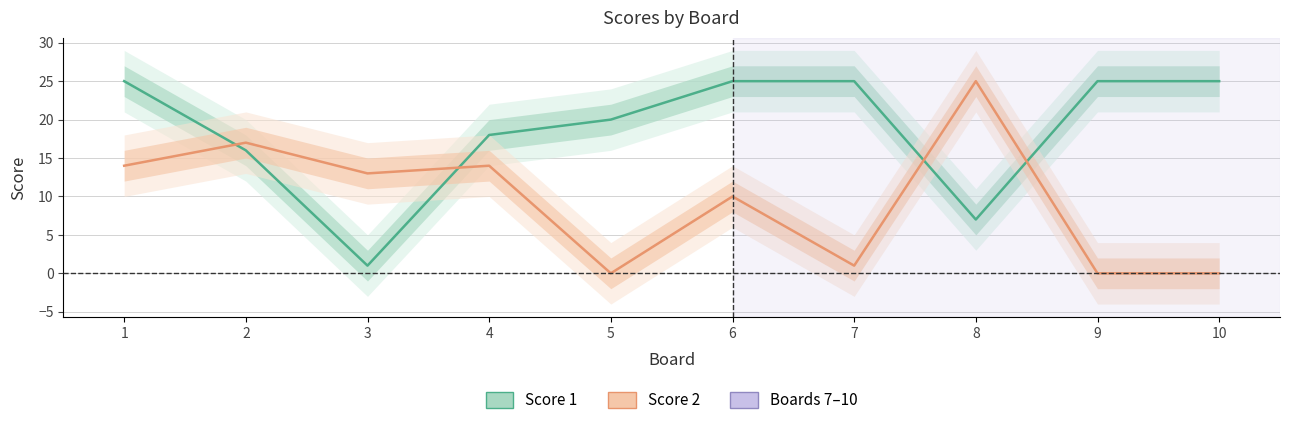

List the series in order of their peak value, lowest first.

Score 1, Score 2